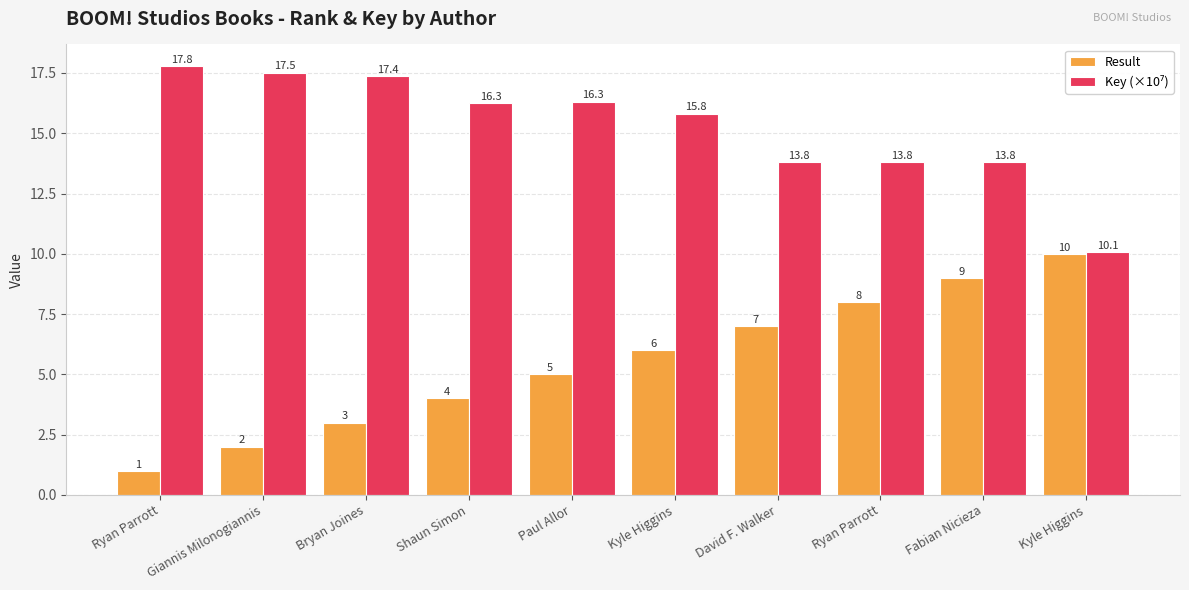

What is the label of the 1st bar from the right?

Kyle Higgins